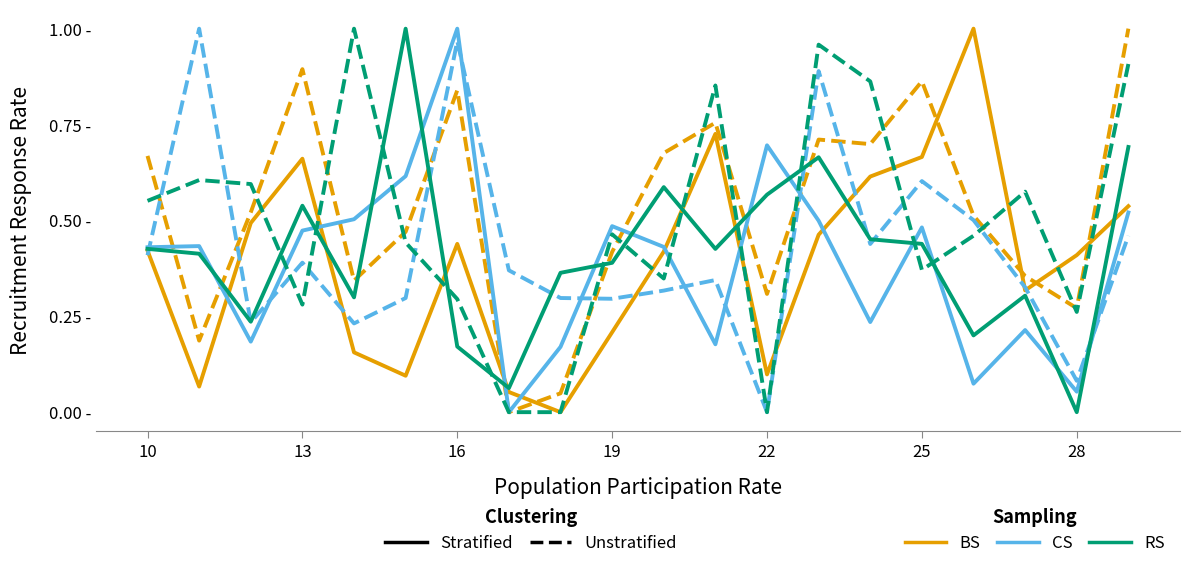

Does the chart have visible grid lines?

No